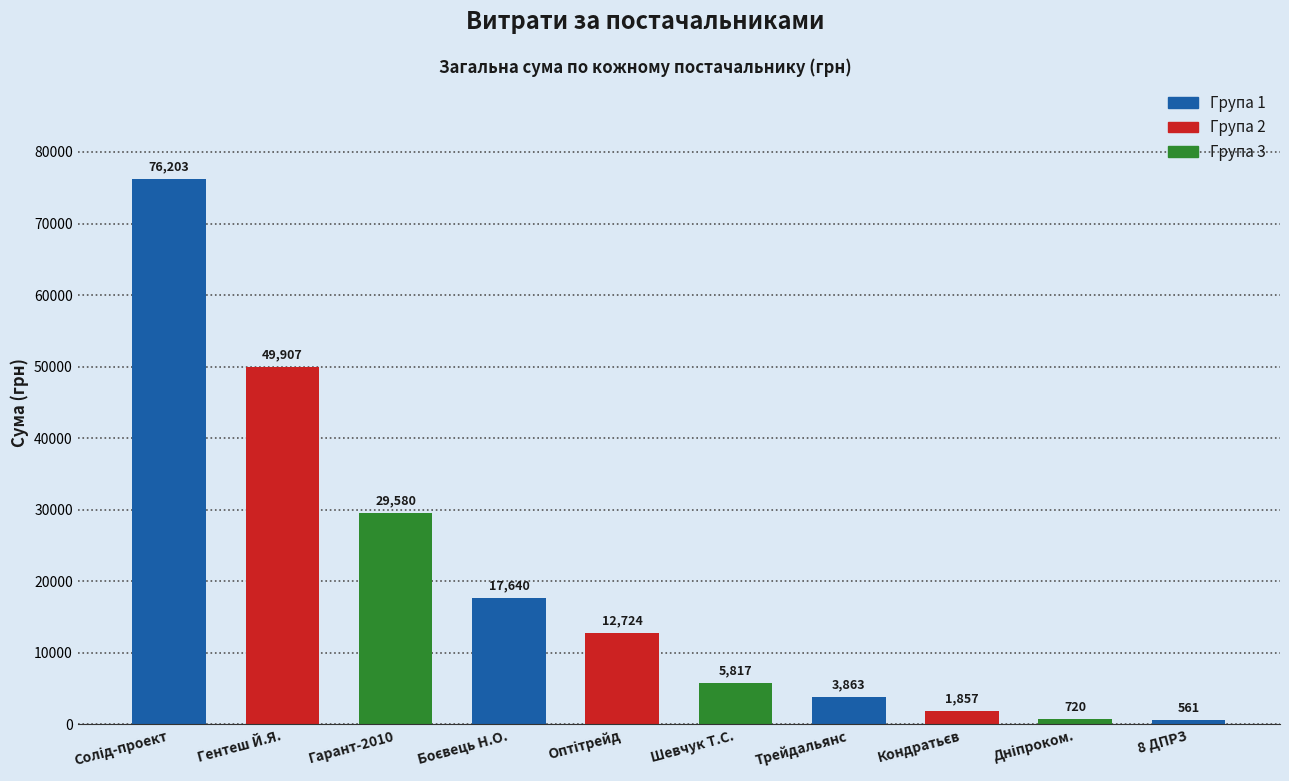

What is the difference between the second highest and minimum values?

49345.6